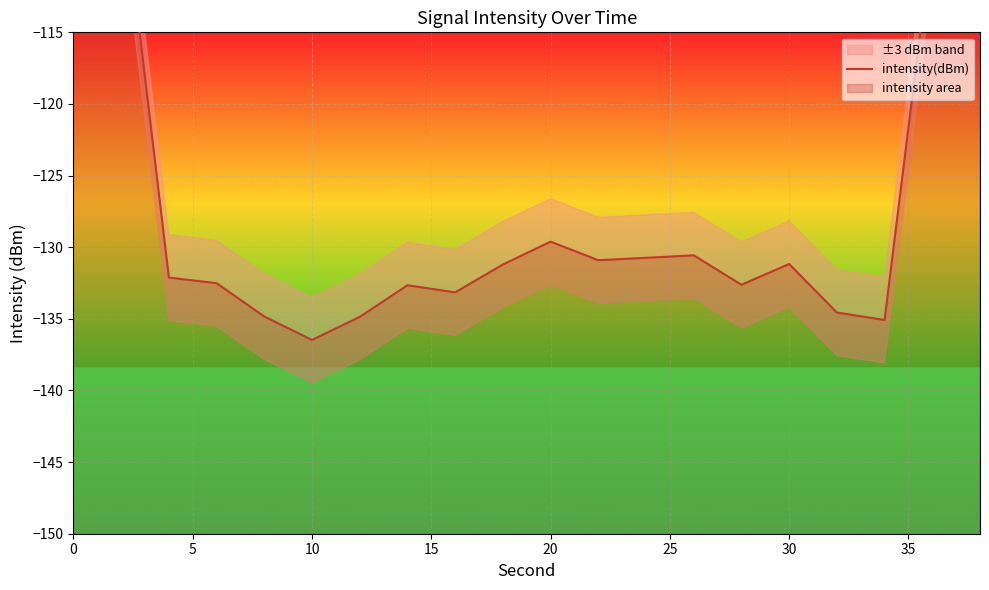

What is the maximum value shown in the chart?

-78.3